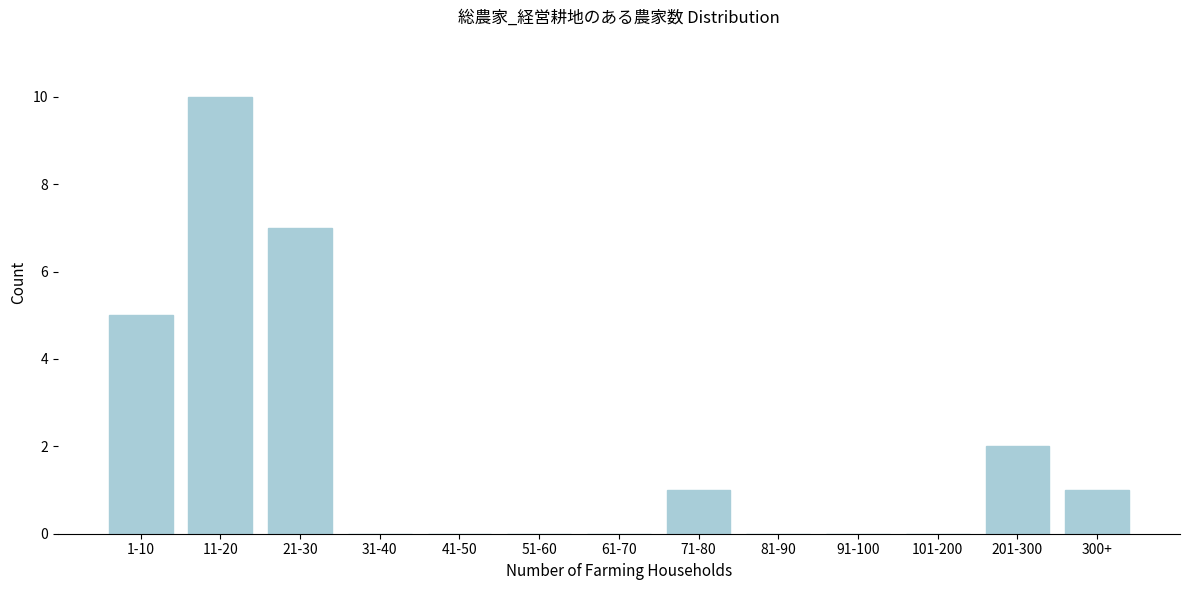

Reading right to left, list all the values displayed in this chart.

300+=1	201-300=2	101-200=0	91-100=0	81-90=0	71-80=1	61-70=0	51-60=0	41-50=0	31-40=0	21-30=7	11-20=10	1-10=5